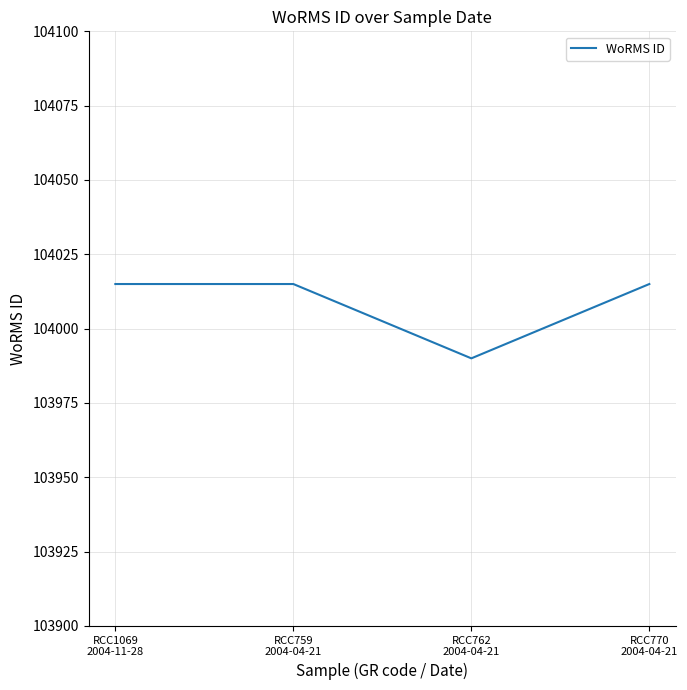

The chart shows a value of 104015 at RCC1069
2004-11-28. True or false?

True